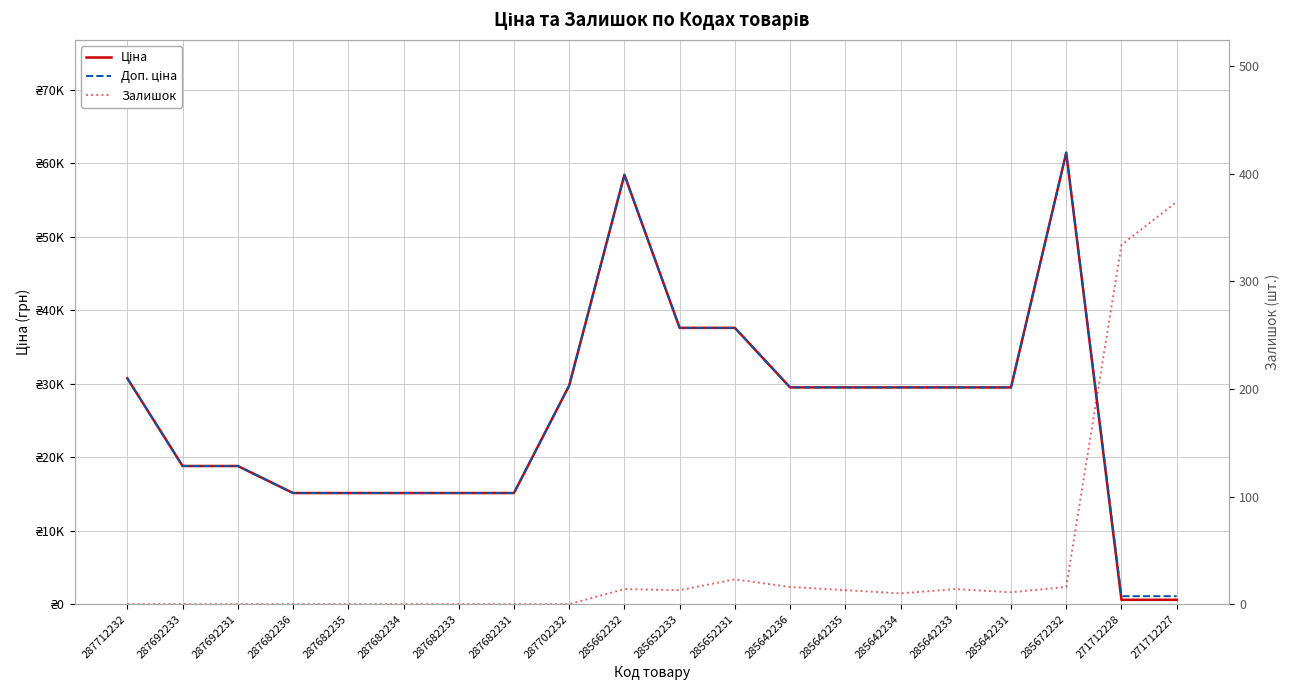

How many data points does each series have?

20